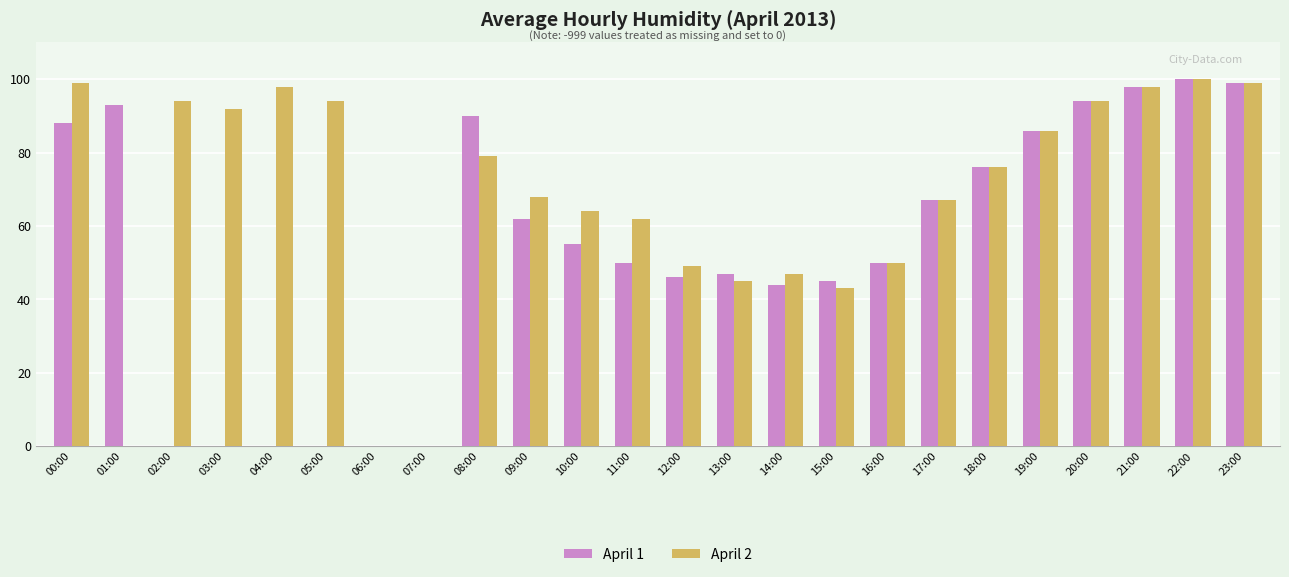

Is the value of April 1 at 00:00 greater than the value of April 2 at 20:00?

No